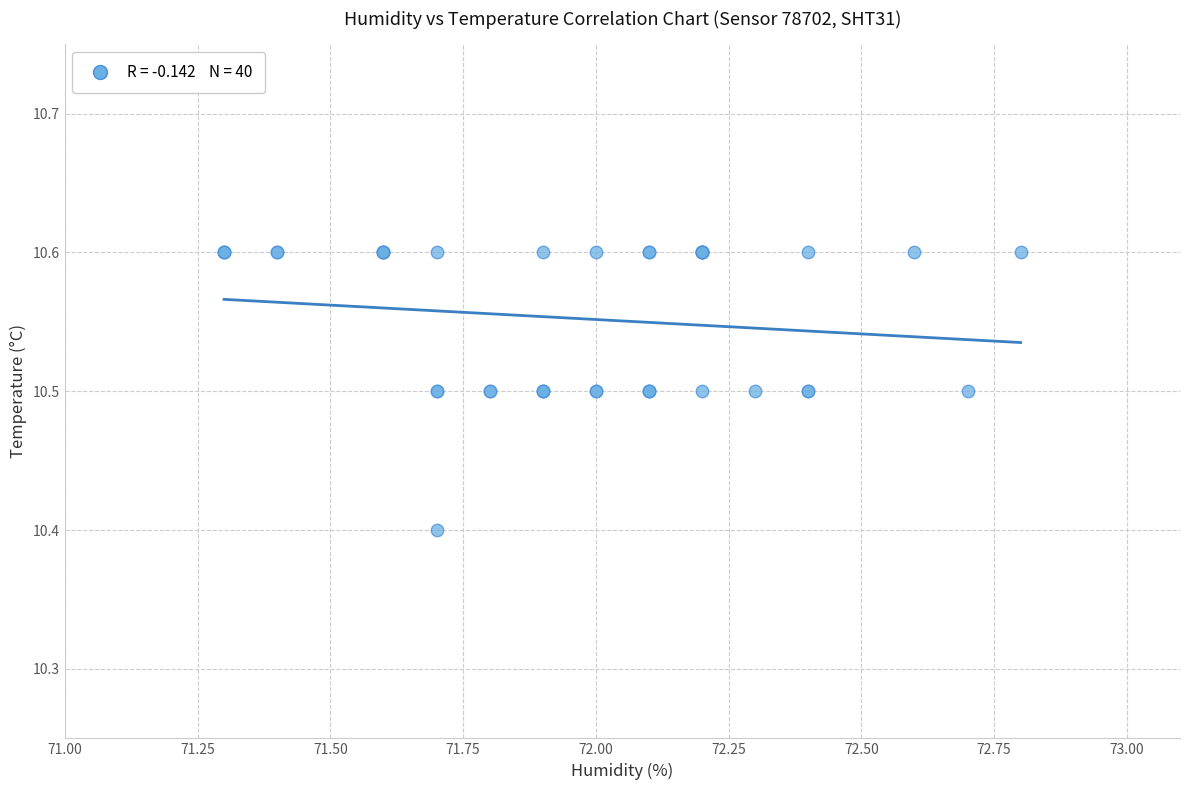

What Y value in the scatter plot is closest to 10?

10.4